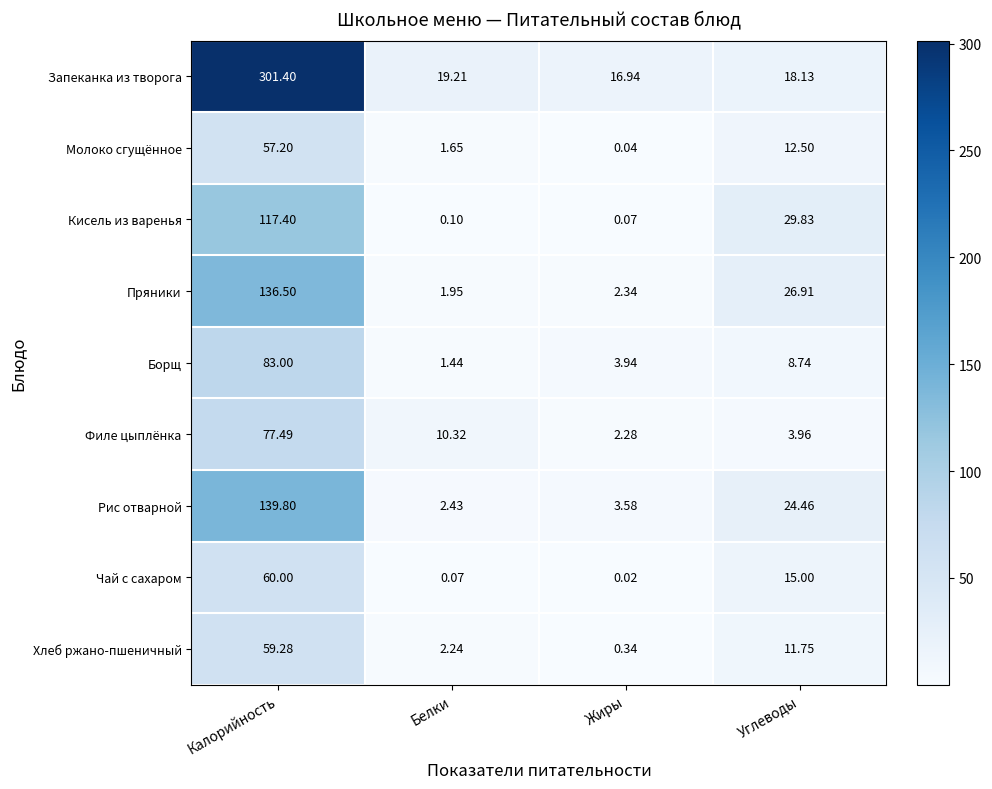

Where is Борщ nearest to the value 42?

Углеводы